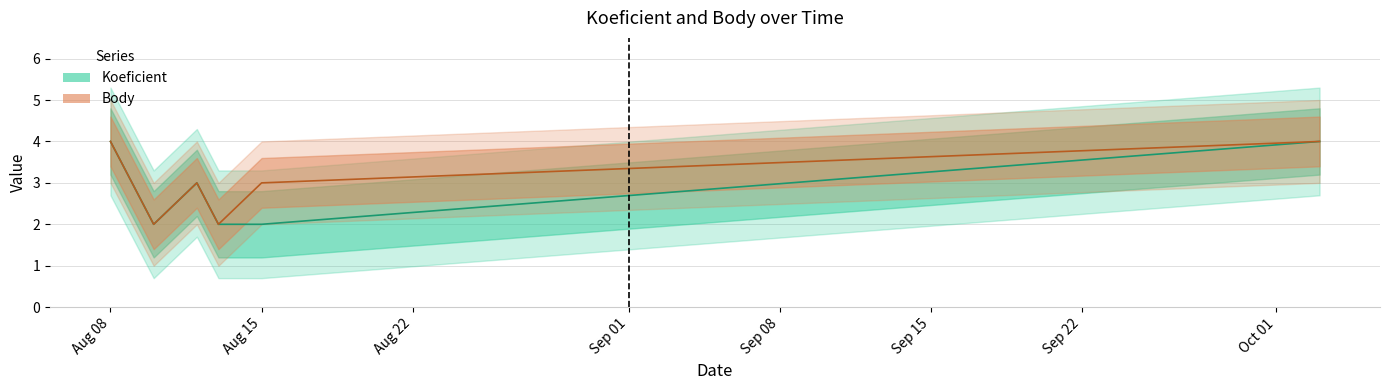

Does the chart display data point markers on the line(s)?

No